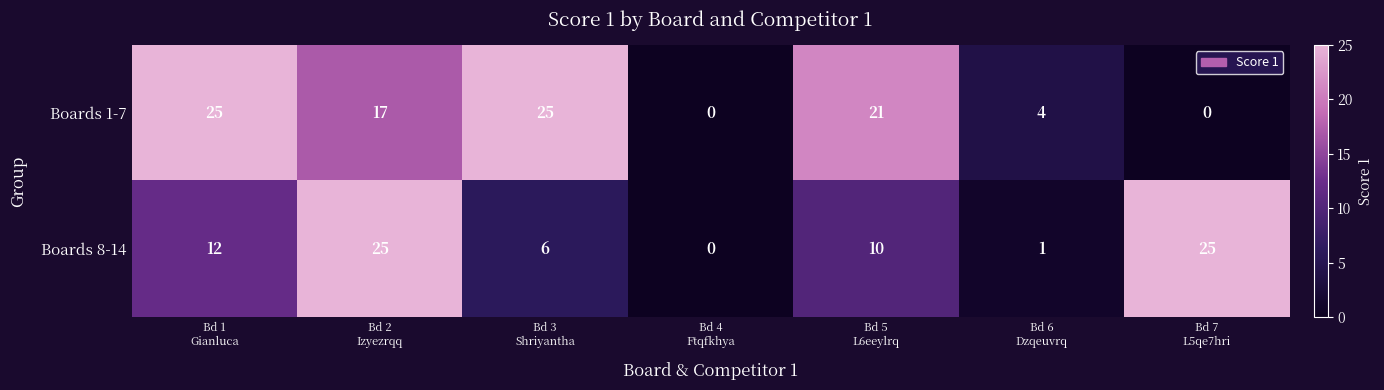

Count the Boards 1-7 values in the range 0 to 25.

7